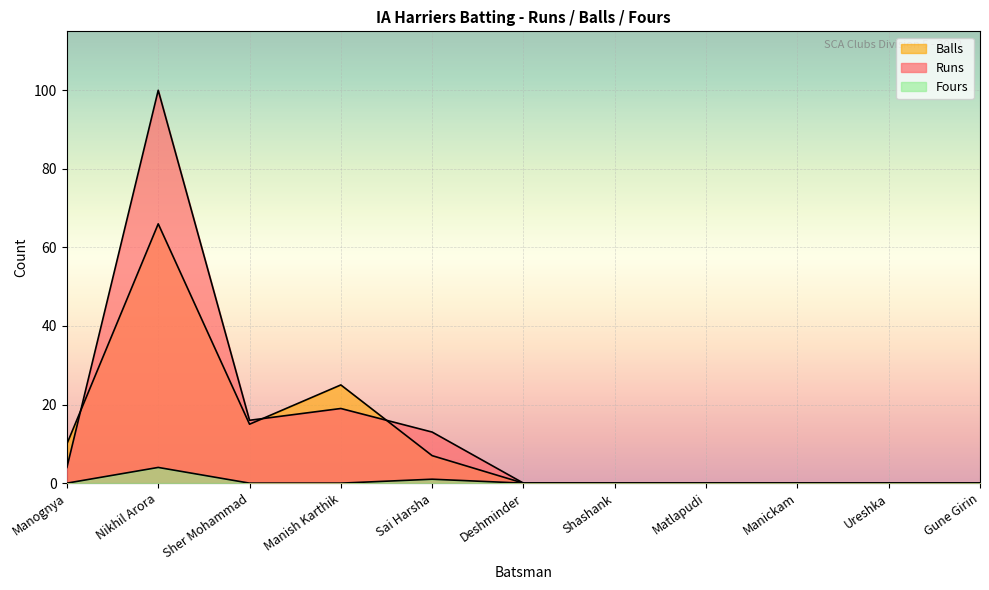

Rank the series by their average value, from highest to lowest.

Runs, Balls, Fours